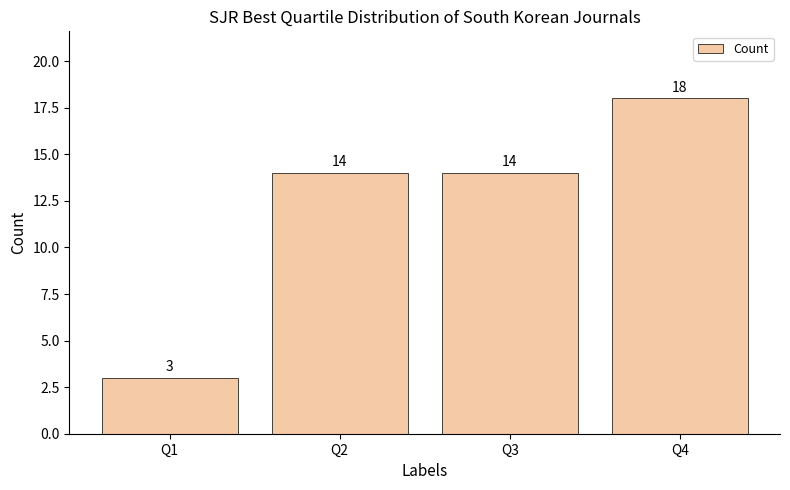

True or false: the data shows 18 at Q4.

True